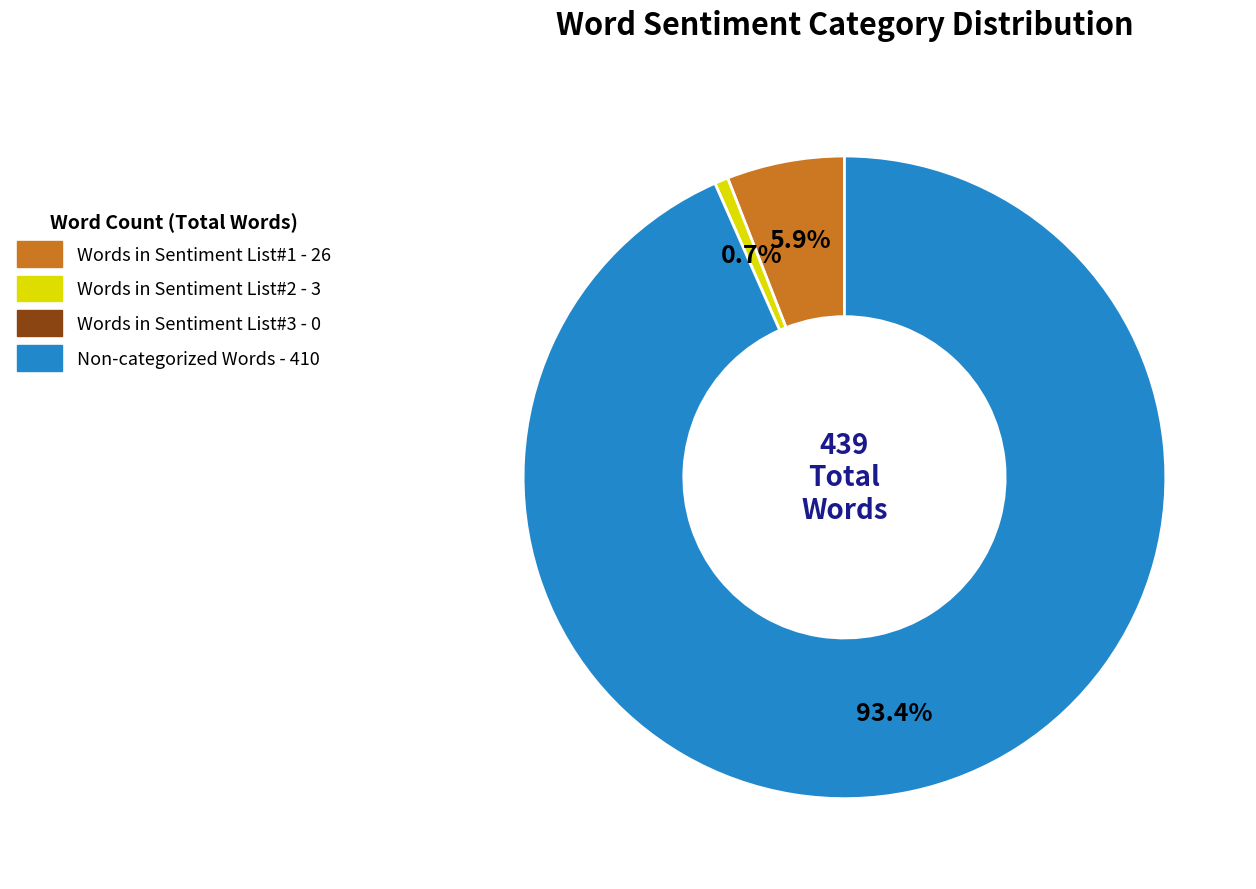

Is there a majority slice in this chart?

Yes